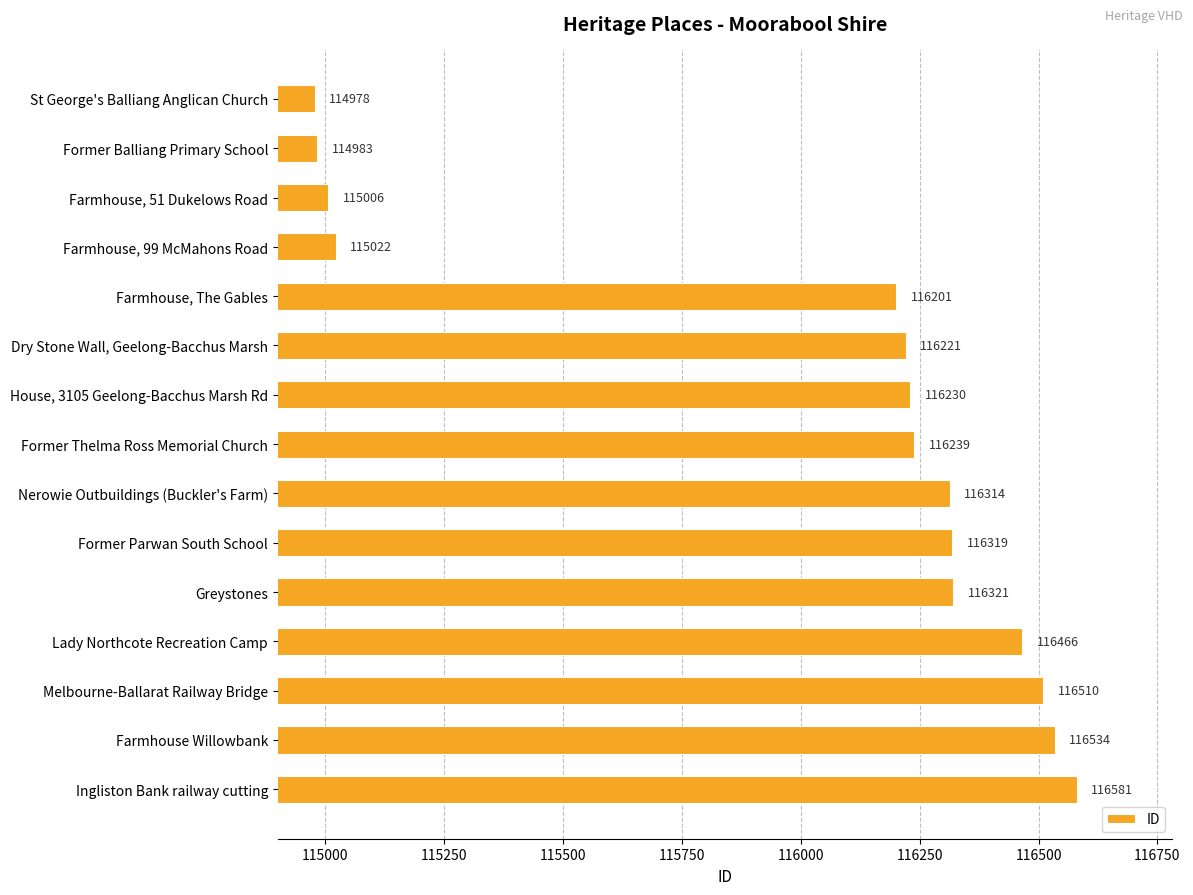

How many distinct data groups are displayed?

1